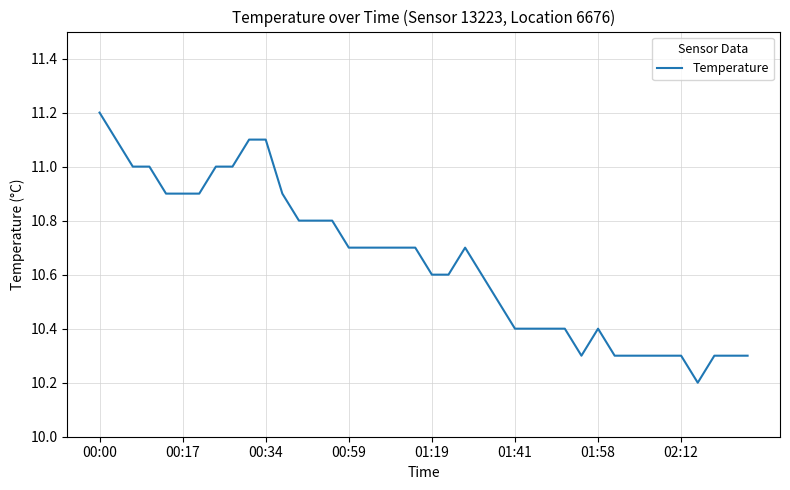

What is the difference between the maximum and minimum values?

1.0